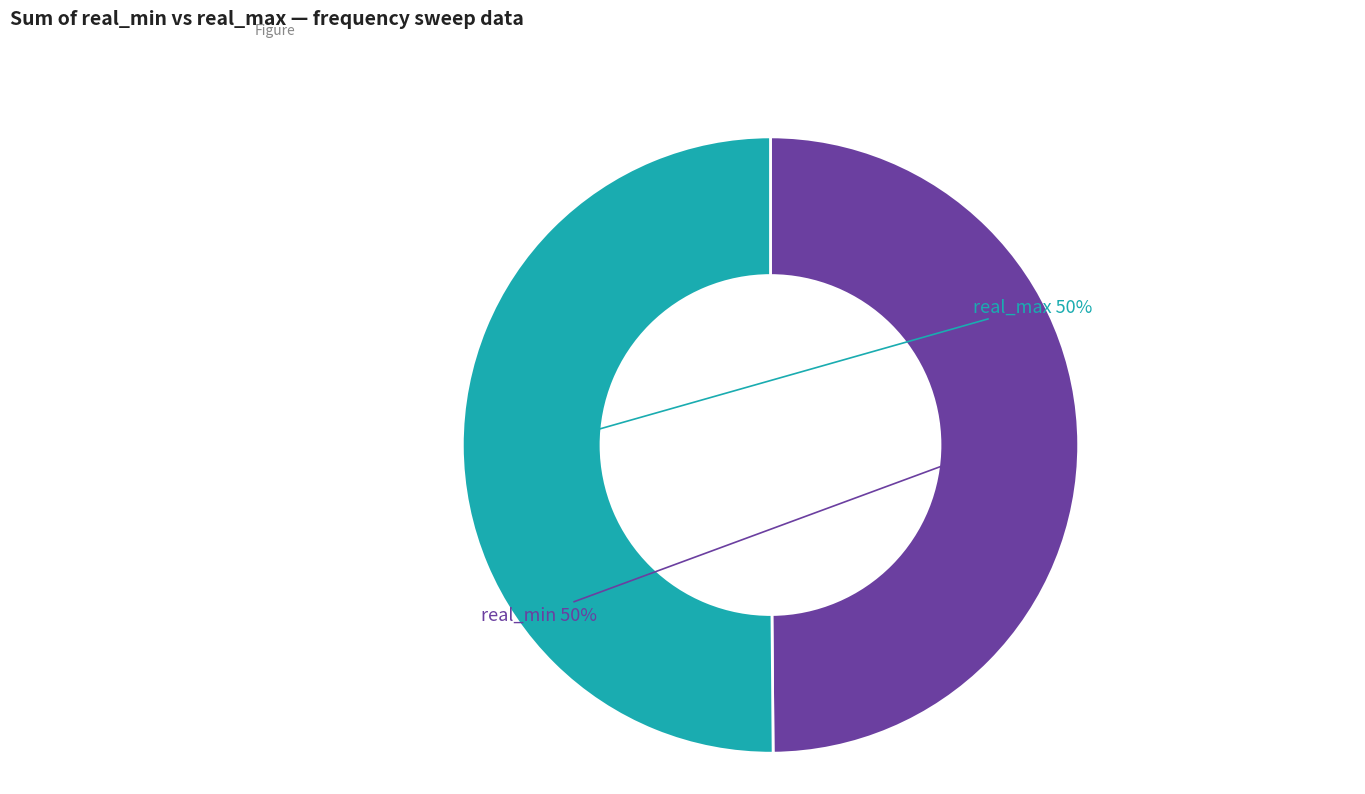

To the nearest percent, what portion does real_max represent?

50%